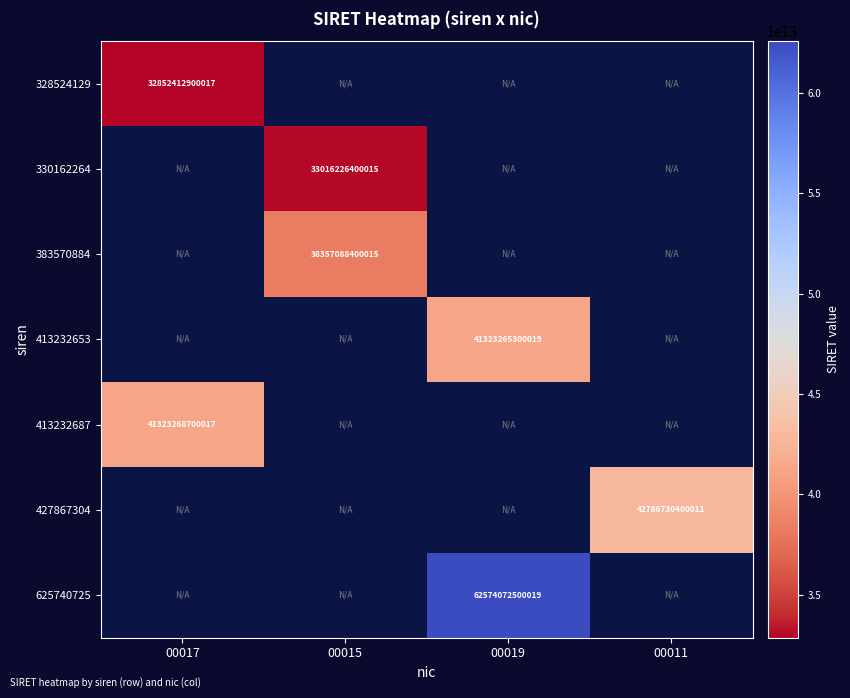

Is it true that 413232687 equals 62135926706899 at 00017?

False